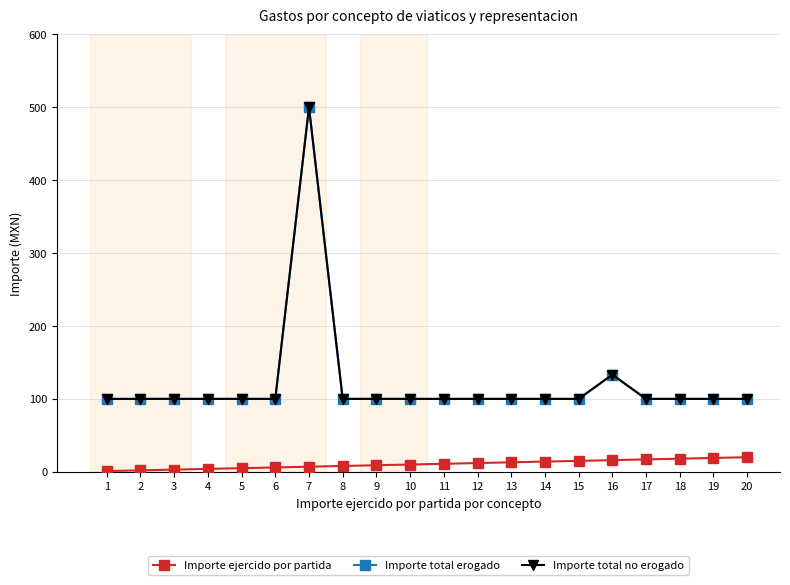

Reading right to left, list all the values displayed in this chart.

Importe ejercido por partida: 20.0	19.0	18.0	17.0	16.0	15.0	14.0	13.0	12.0	11.0	10.0	9.0	8.0	7.0	6.0	5.0	4.0	3.0	2.0	1.0
Importe total erogado: 100.0	100.0	100.0	100.0	133.2	100.0	100.0	100.0	100.0	100.0	100.0	100.0	100.0	500.0	100.0	100.0	100.0	100.0	100.0	100.0
Importe total no erogado: 100.0	100.0	100.0	100.0	133.2	100.0	100.0	100.0	100.0	100.0	100.0	100.0	100.0	500.0	100.0	100.0	100.0	100.0	100.0	100.0